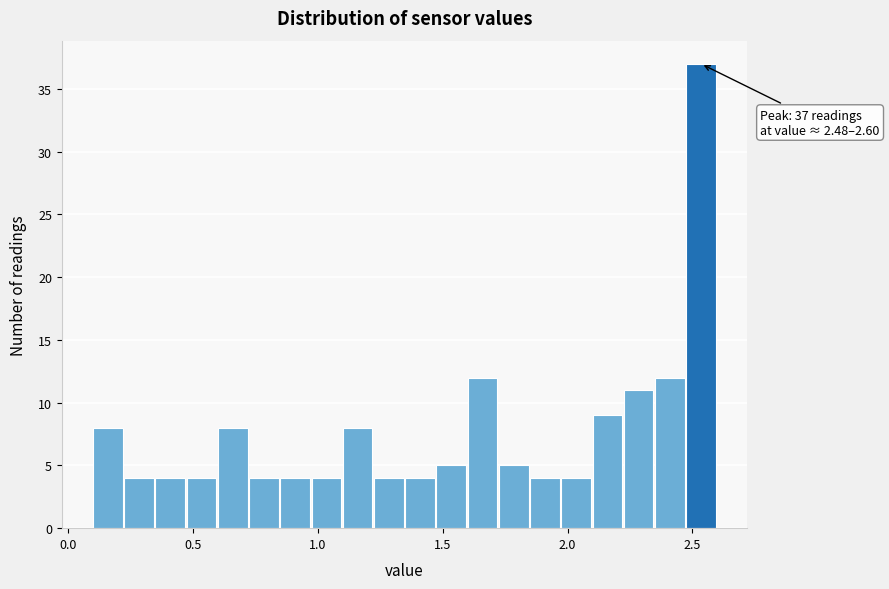

Read against the x-axis, roughly where is the centre of the tallest bar?

2.55